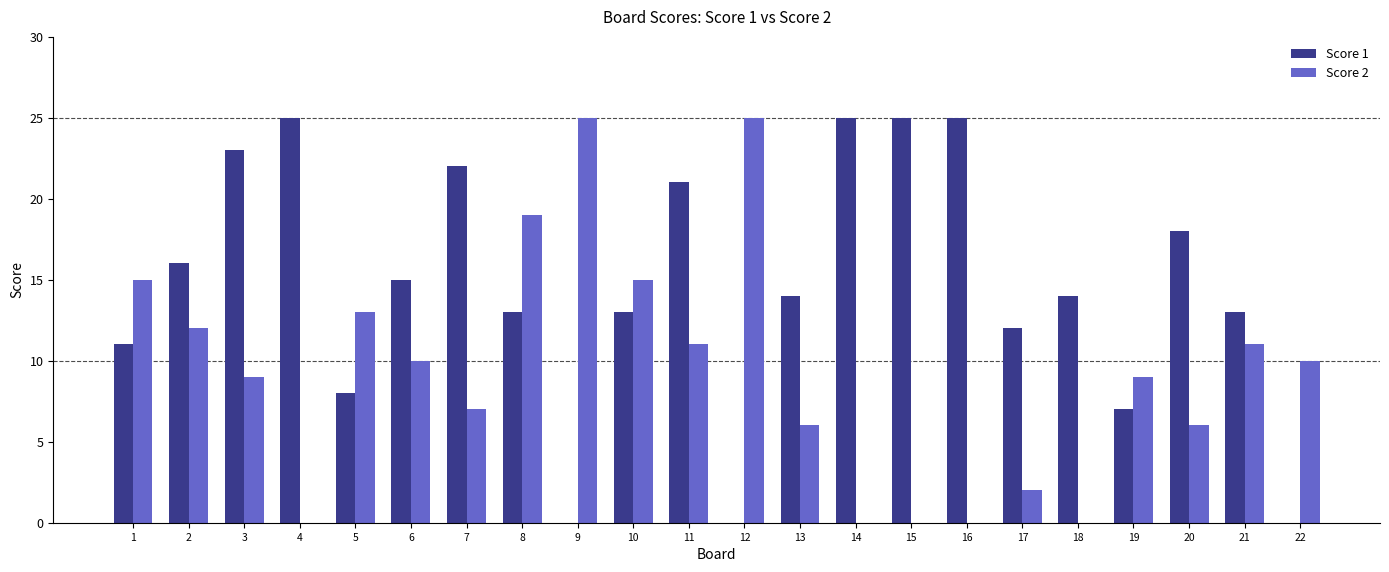

True or false: Score 1 has a value of 21 at 10.

False